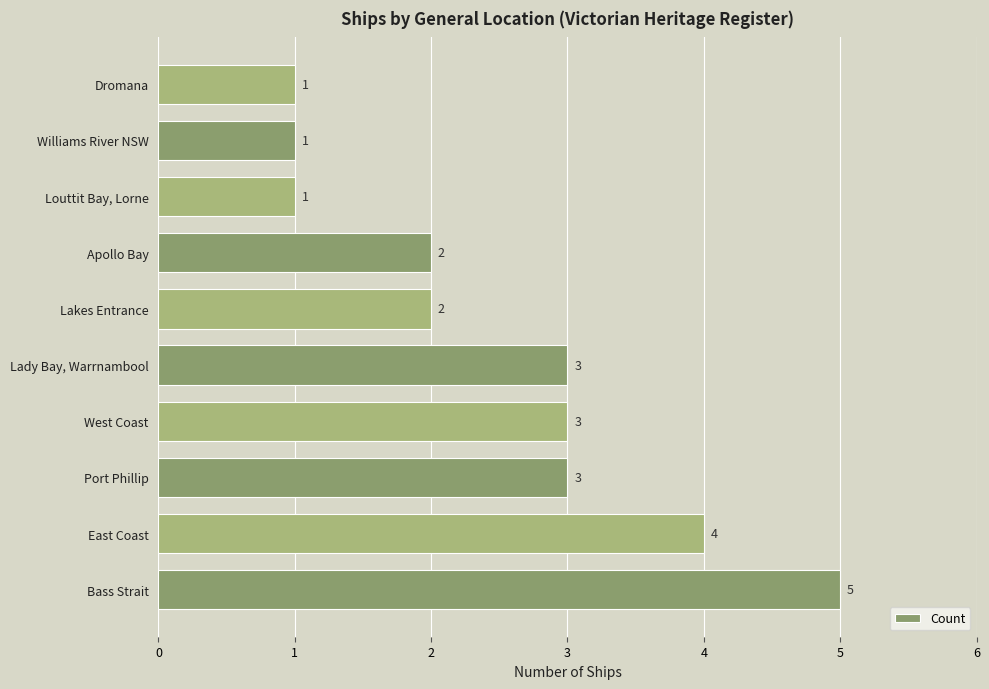

Reading bottom to top, what are all the values shown in this chart?

5	4	3	3	3	2	2	1	1	1